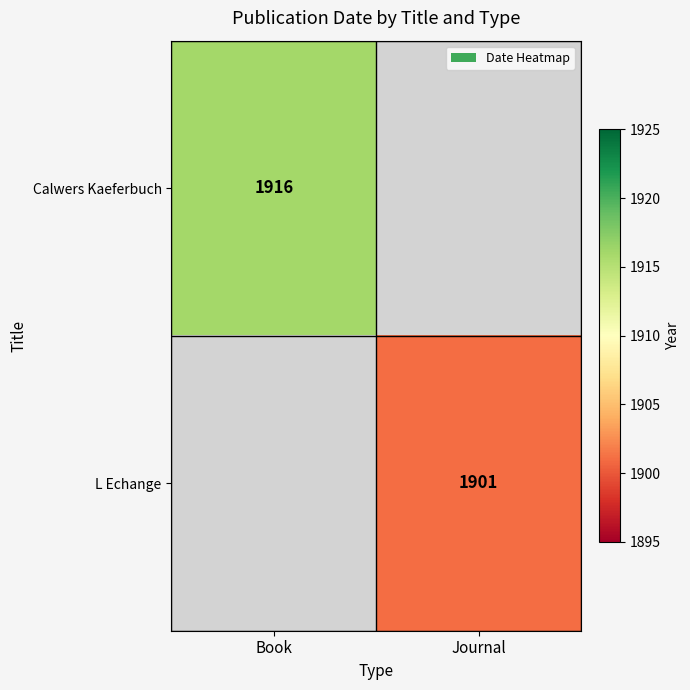

Which label corresponds to the smallest value in the chart?

Journal